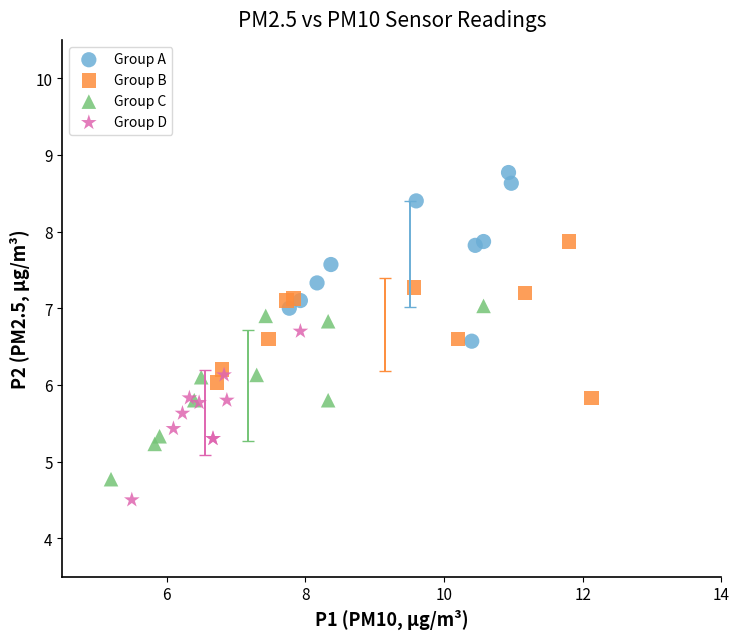

Which series contains the highest Y value?

Group A